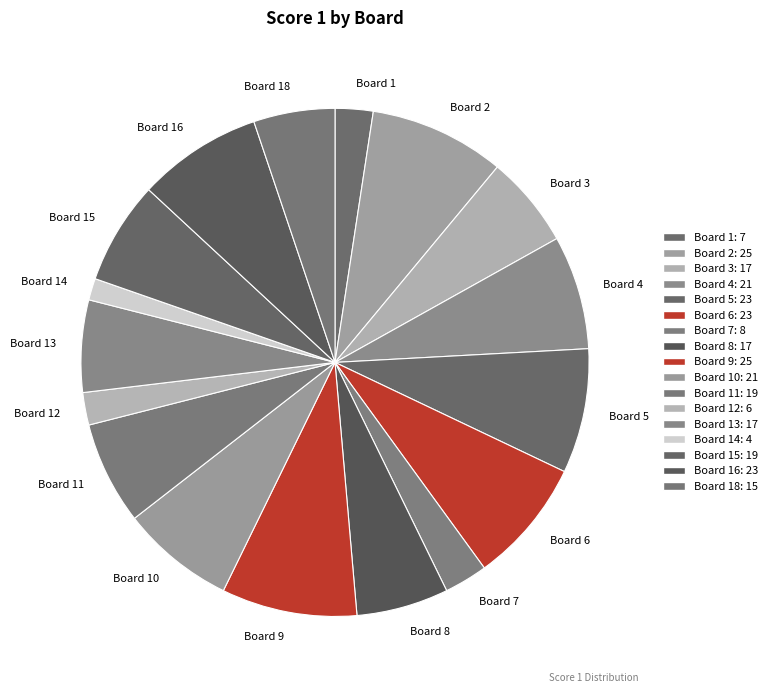

Combined, do Board 9 and Board 15 account for over 50%?

No